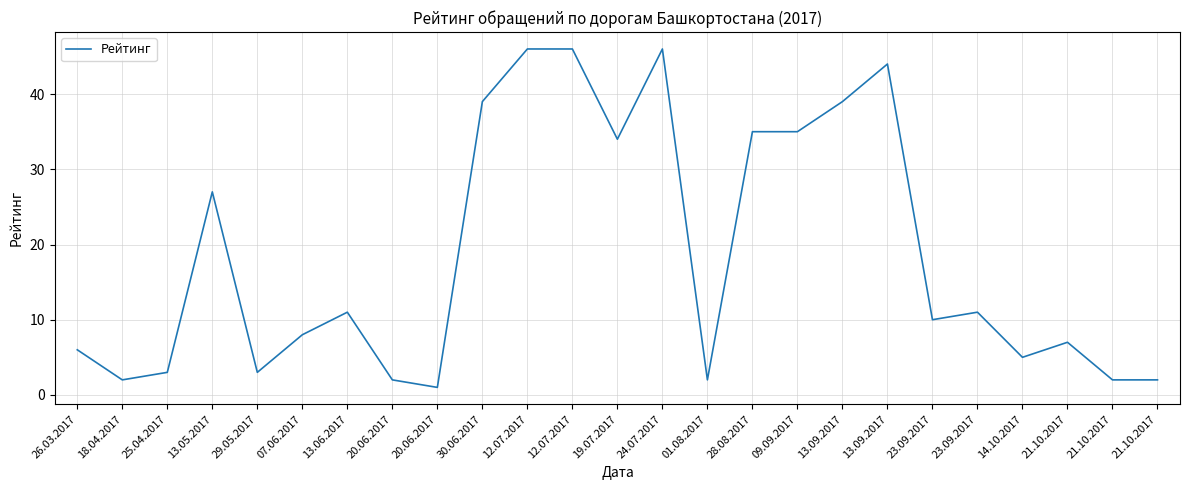

What is the change in value from 07.06.2017 to 13.09.2017?

+31